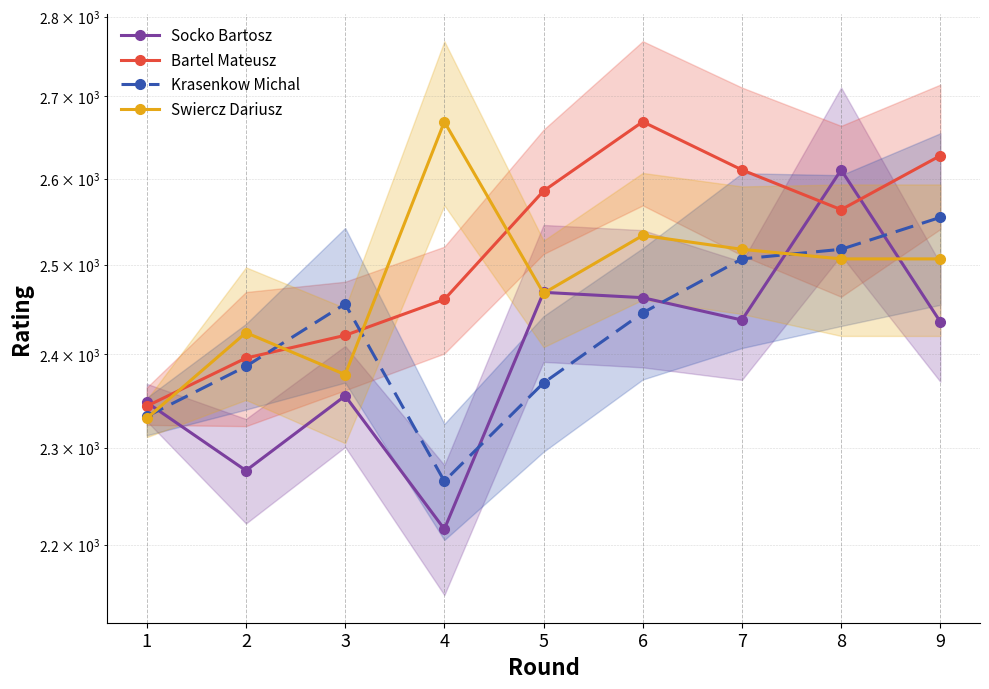

Is the value of Bartel Mateusz at 7 greater than the value of Swiercz Dariusz at 8?

Yes